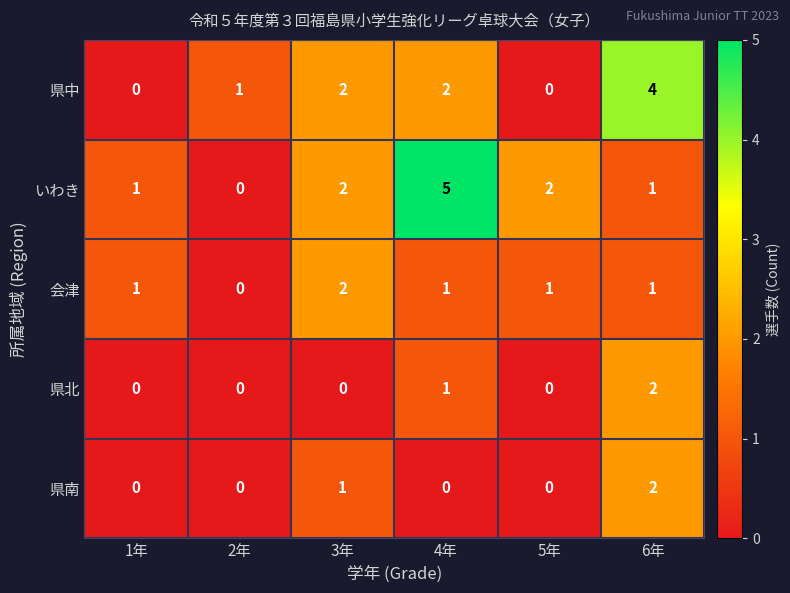

What is the total value across all series at 5年?

3